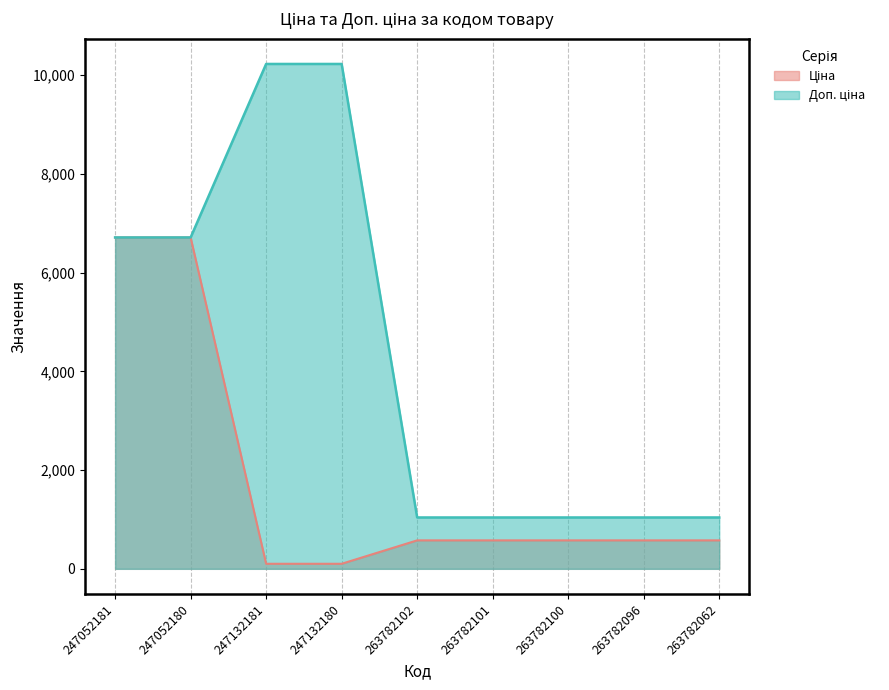

Where is Ціна nearest to the value 3407?

263782102